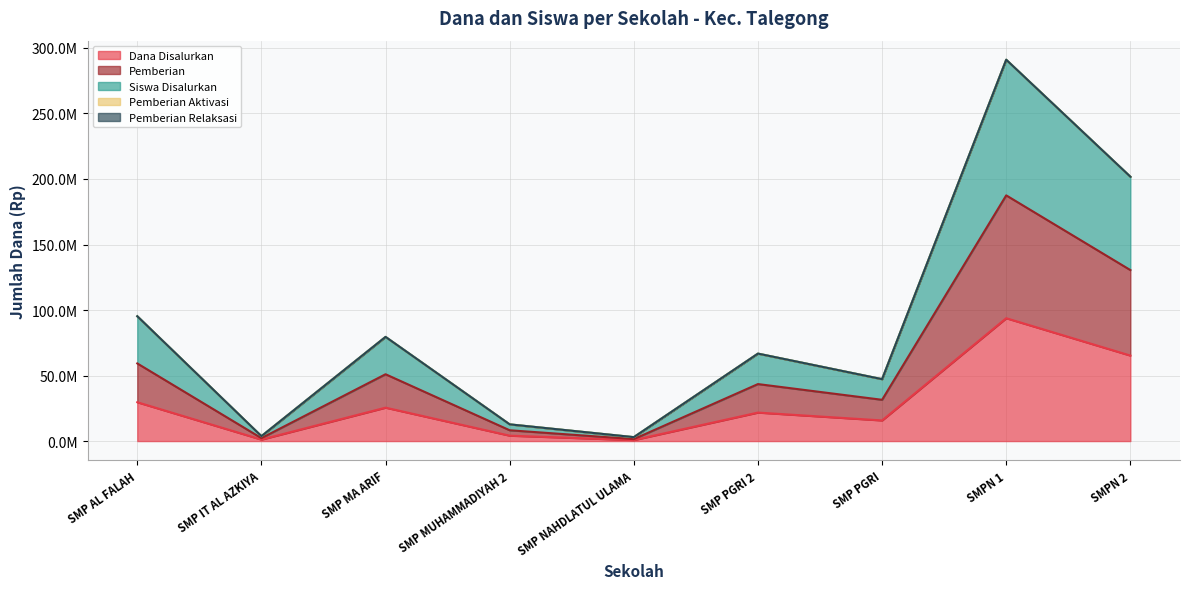

What is the greatest value displayed?

291000000